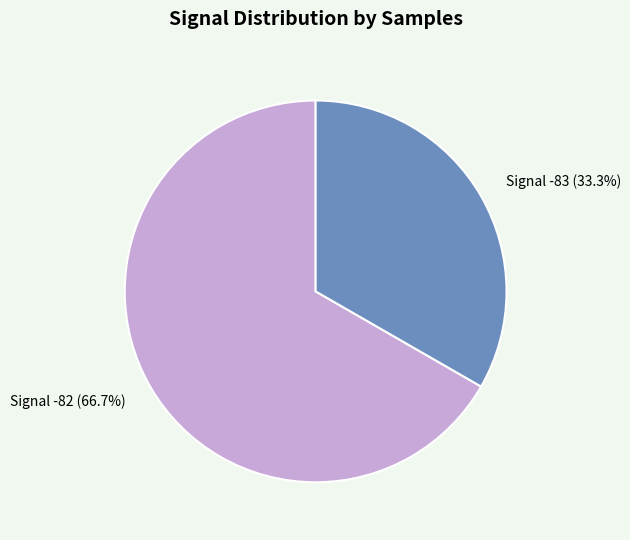

How many segments does this pie chart have?

2